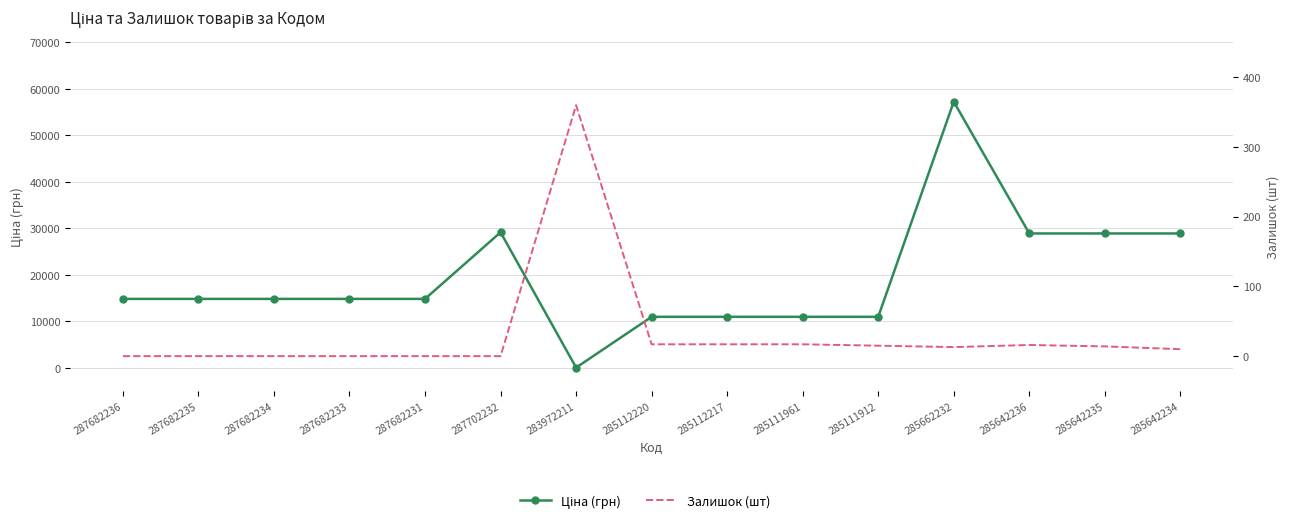

Rank the series by their maximum value, from highest to lowest.

Ціна (грн), Залишок (шт)